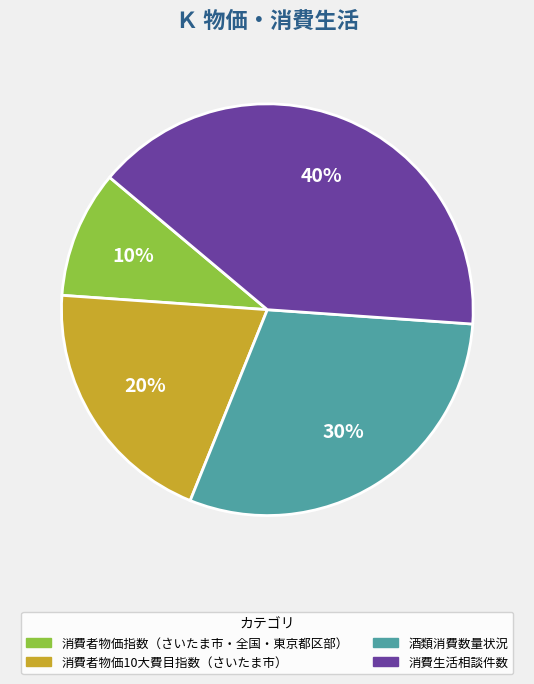

Rank the categories by value from highest to lowest.

消費生活相談件数, 酒類消費数量状況, 消費者物価10大費目指数（さいたま市）, 消費者物価指数（さいたま市・全国・東京都区部）